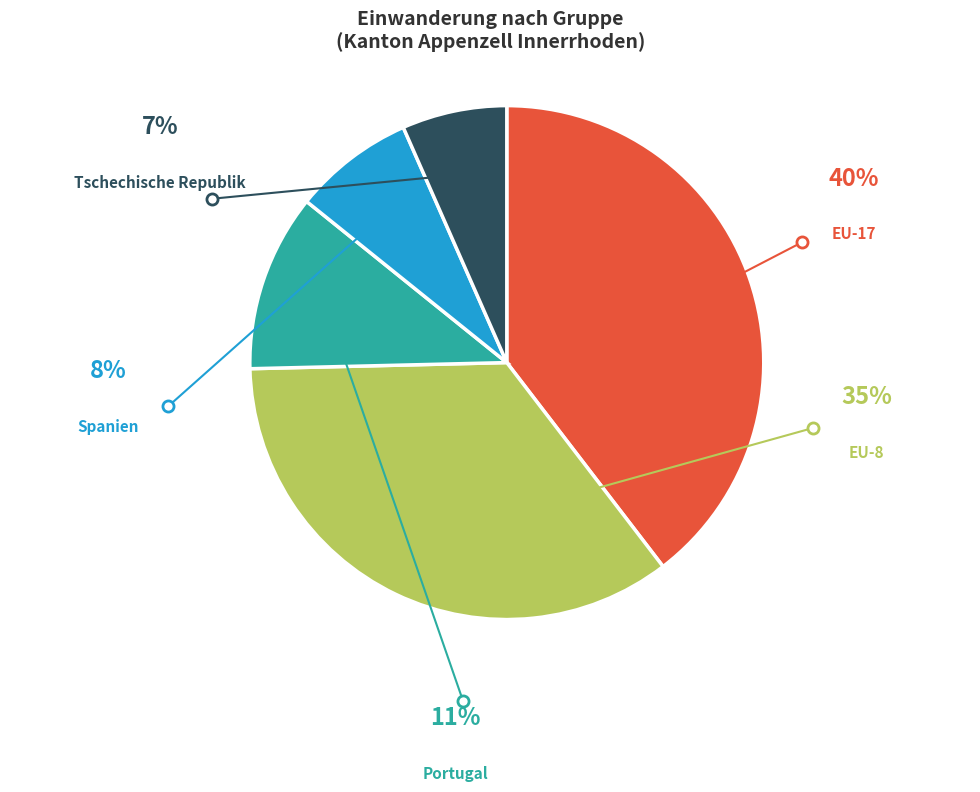

To the nearest percent, what portion does Spanien represent?

8%